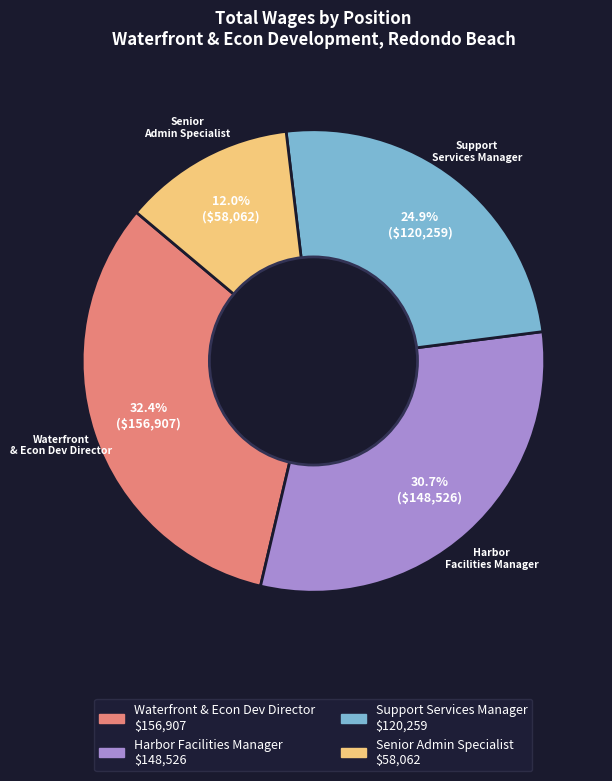

The Waterfront & Econ Dev Director slice represents 32% of the pie. True or false?

True